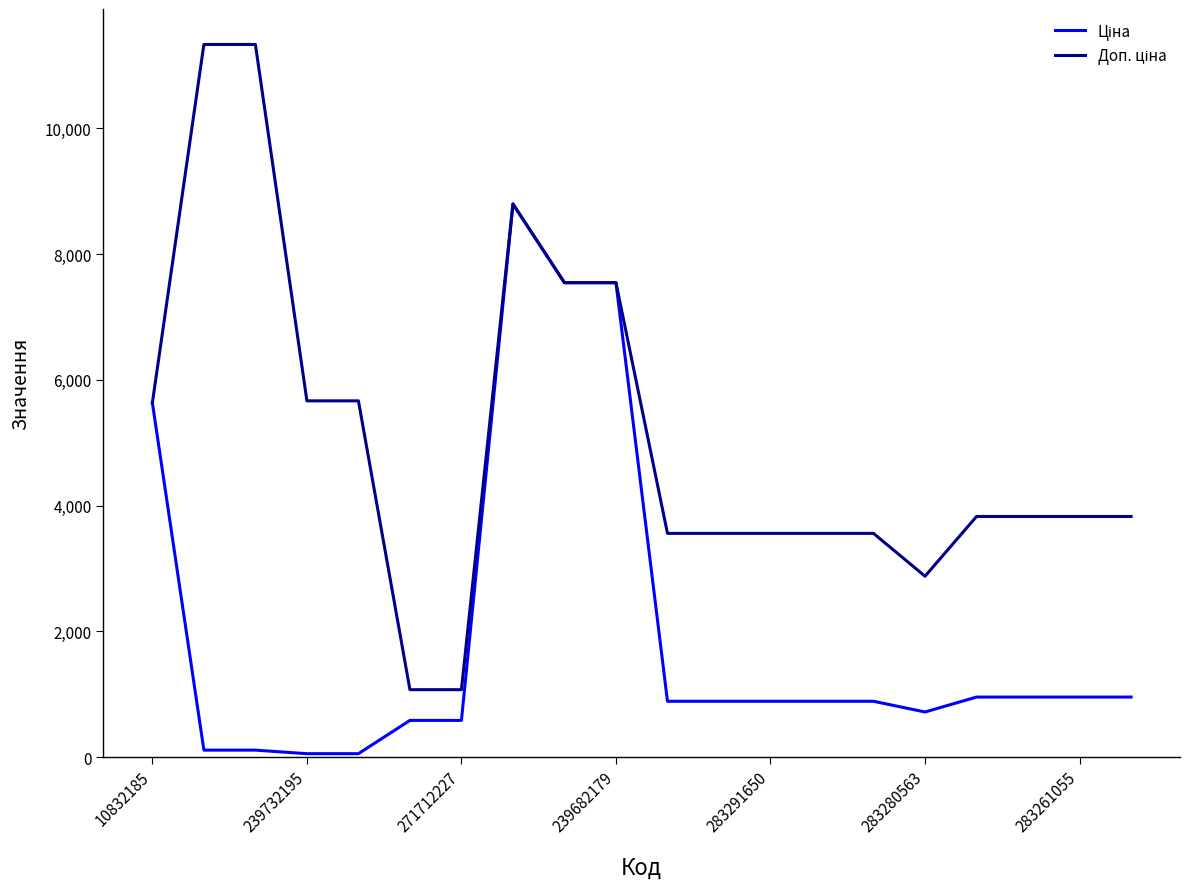

Does the chart display data point markers on the line(s)?

No